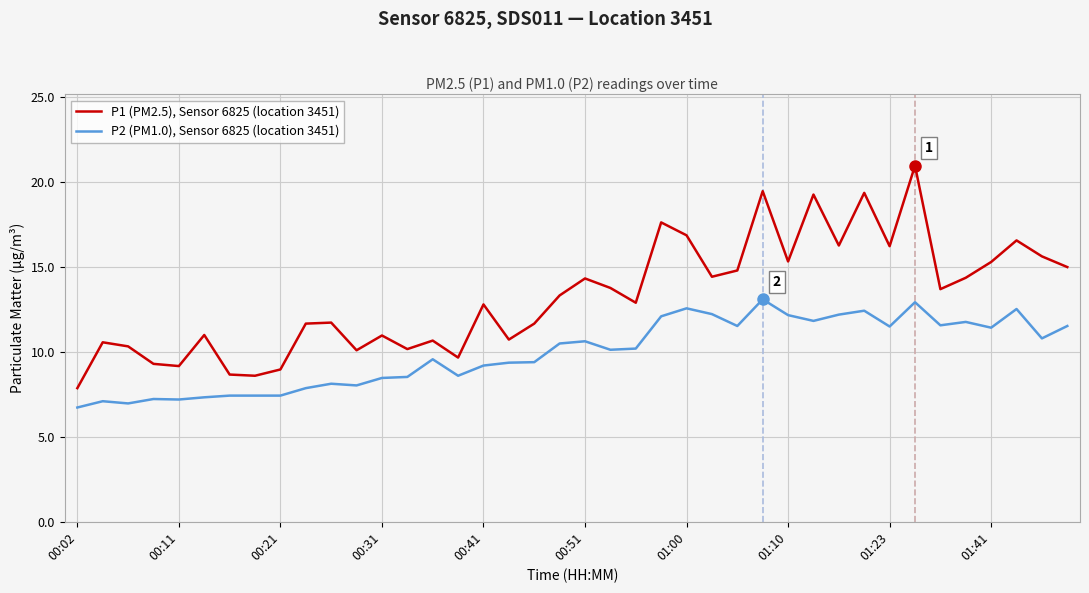

Which series has the largest range (max minus min)?

P1 (PM2.5), Sensor 6825 (location 3451)